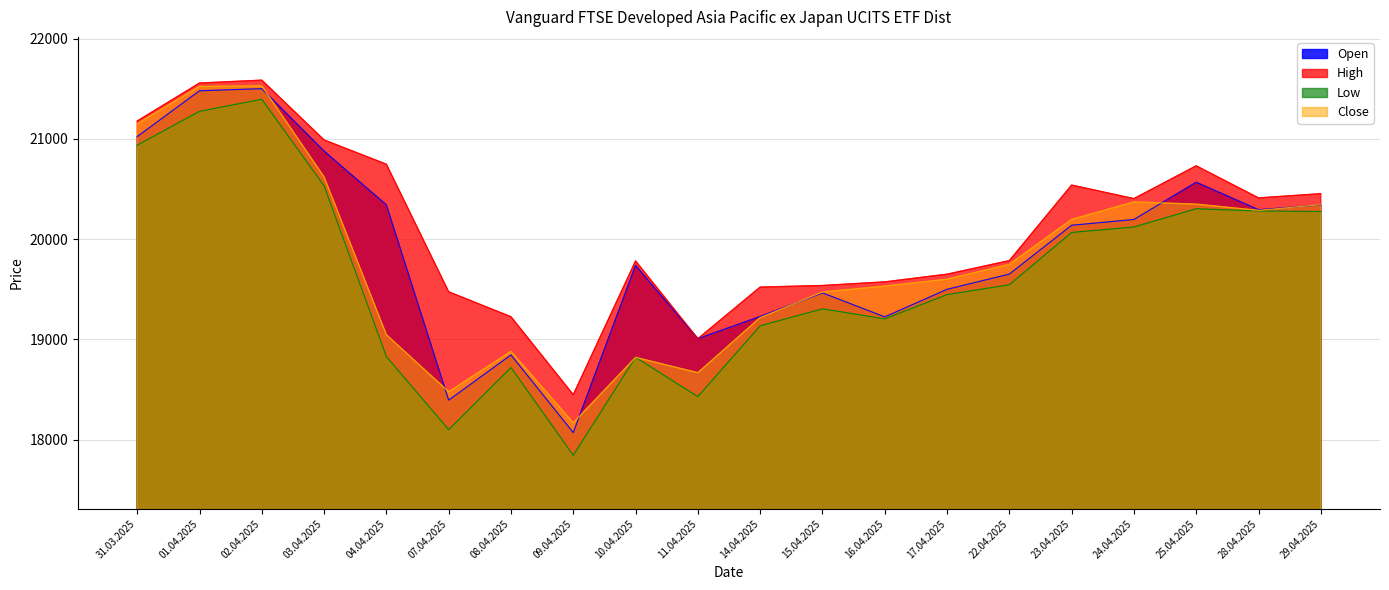

True or false: Low and Close cross at least once.

False